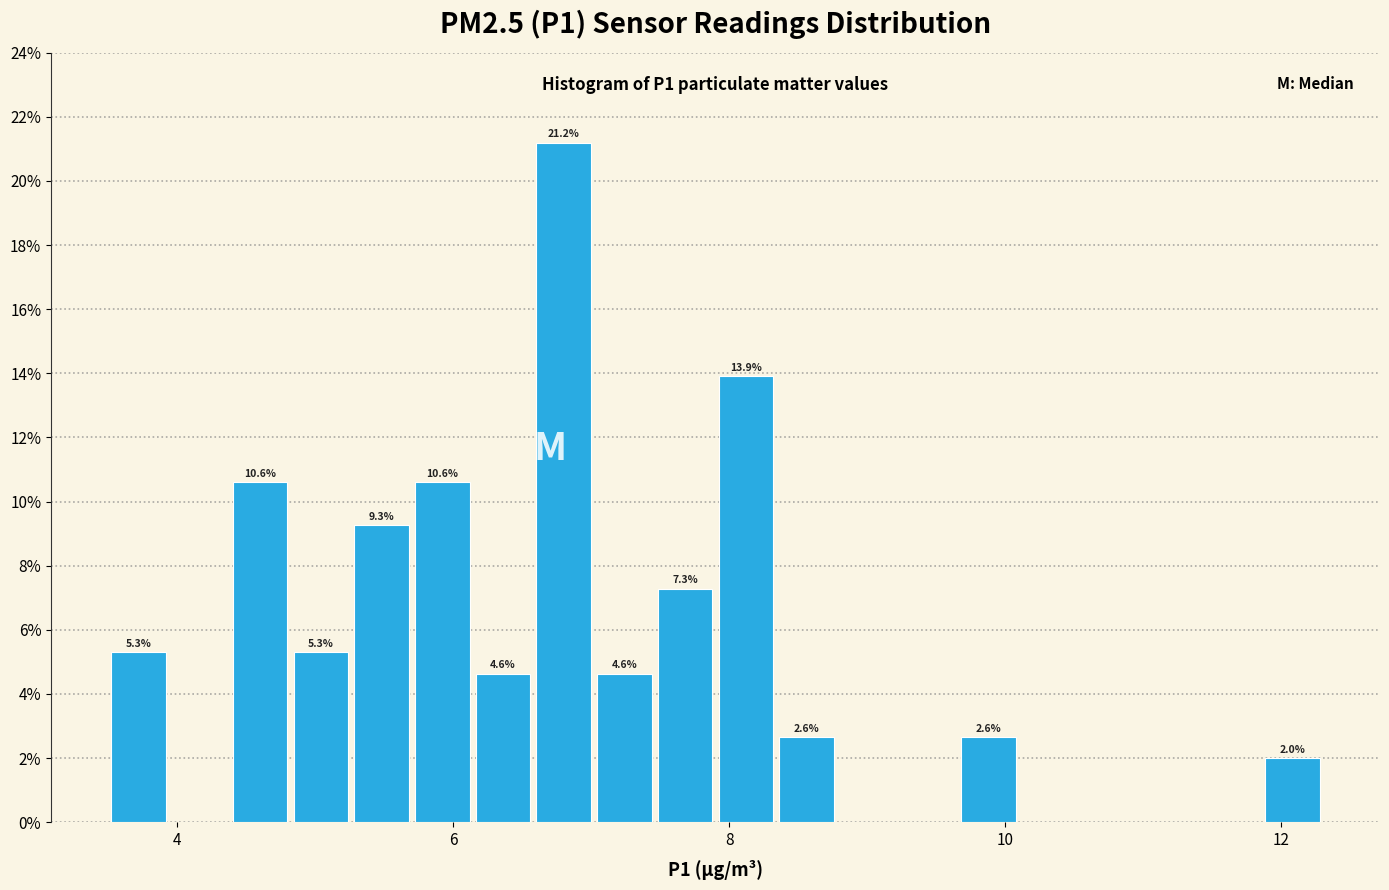

Around what value on the x-axis is the tallest bar? Give the approximate position of its centre, as read against the axis.

6.8